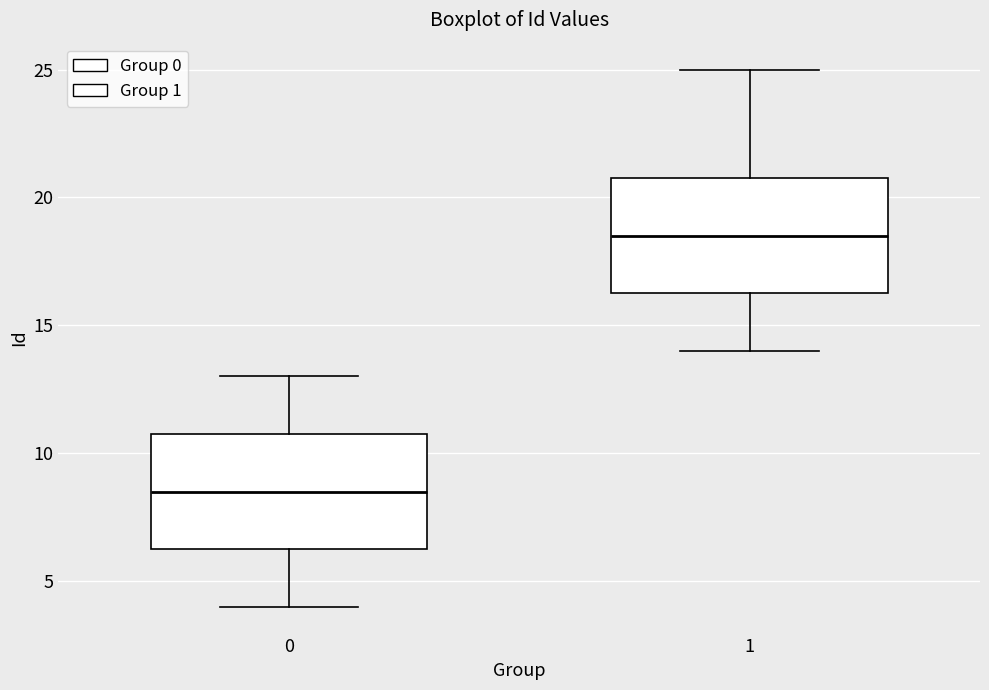

Reading left to right, transcribe this box plot: for each box, give where its median line is, the range the box spans, and where its two whiskers end, as read against the y-axis. The values are not printed on the chart, so give them approximately, as read against the axis.

0: median 8.5, box 6.5 to 11.0, whiskers 4.0 to 13.0
1: median 18.5, box 16.5 to 21.0, whiskers 14.0 to 25.0